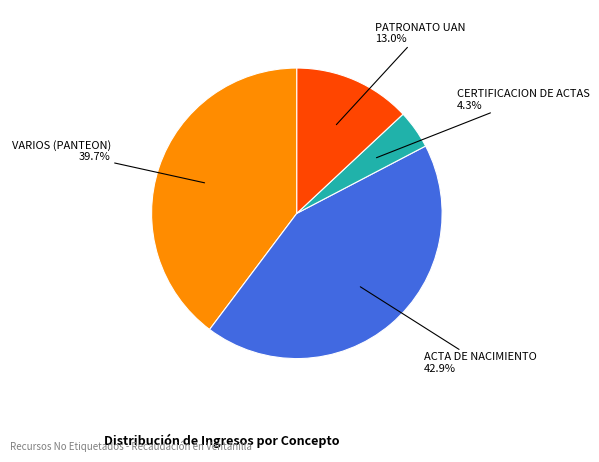

Combined, do CERTIFICACION DE ACTAS and PATRONATO UAN account for over 50%?

No